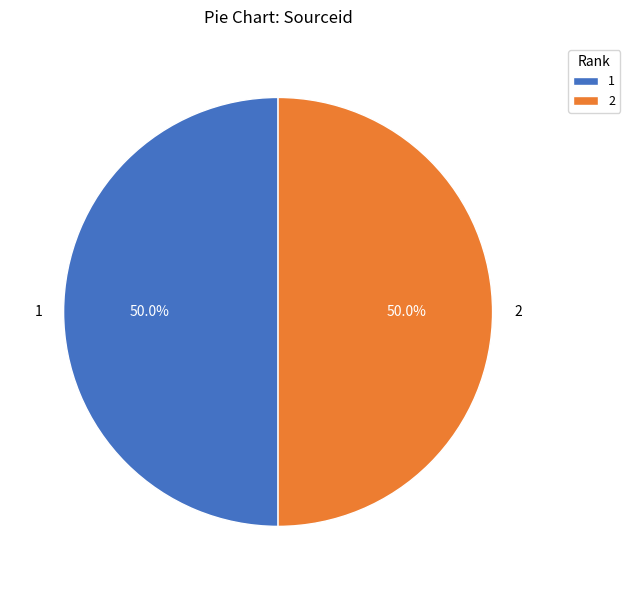

What percentage is NOT represented by 1?

50.0%